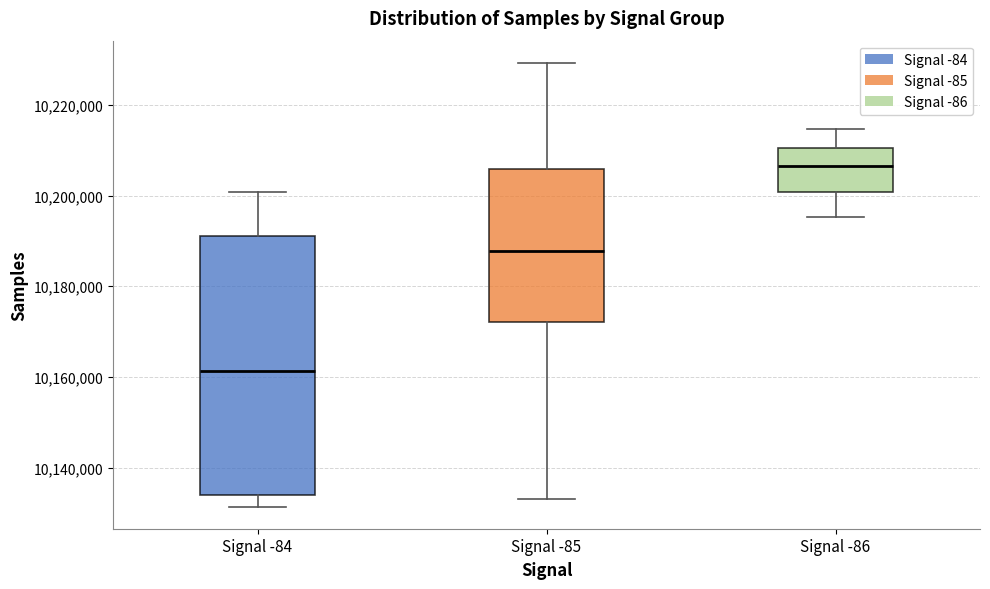

Reading left to right, transcribe this box plot: for each box, give where its median line is, the range the box spans, and where its two whiskers end, as read against the y-axis. The values are not printed on the chart, so give them approximately, as read against the axis.

Signal -84: median 10162000, box 10134000 to 10192000, whiskers 10132000 to 10200000
Signal -85: median 10188000, box 10172000 to 10206000, whiskers 10134000 to 10230000
Signal -86: median 10206000, box 10200000 to 10210000, whiskers 10196000 to 10214000